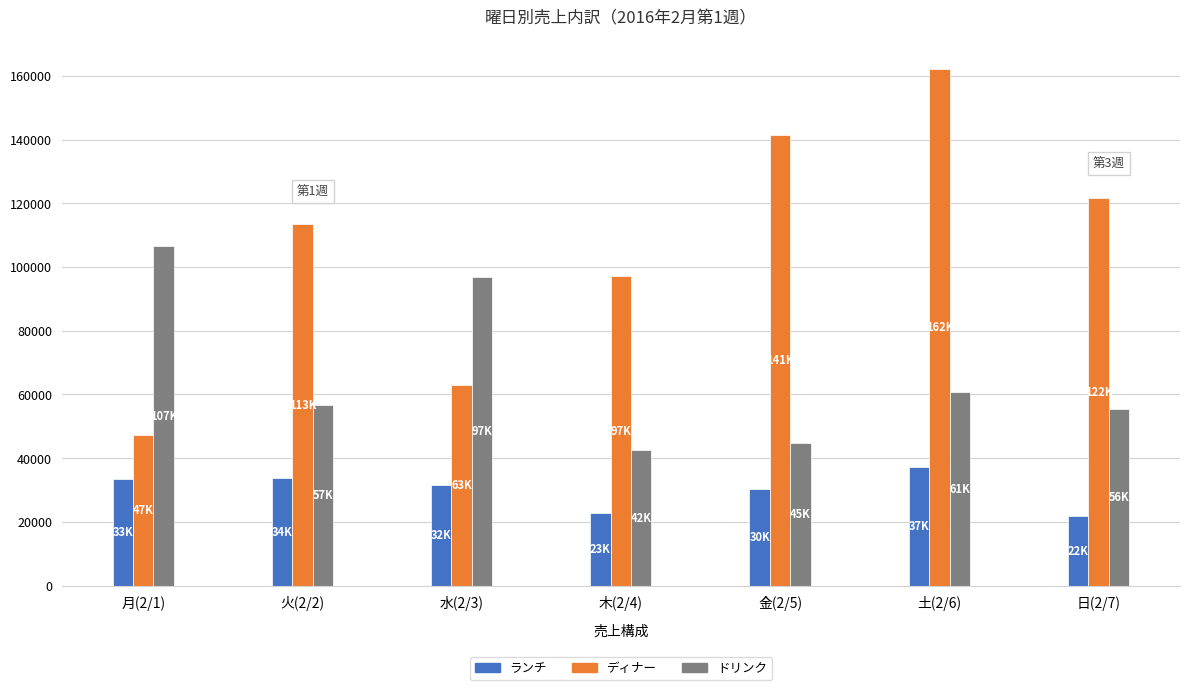

Which label corresponds to the largest value in the chart?

土(2/6)